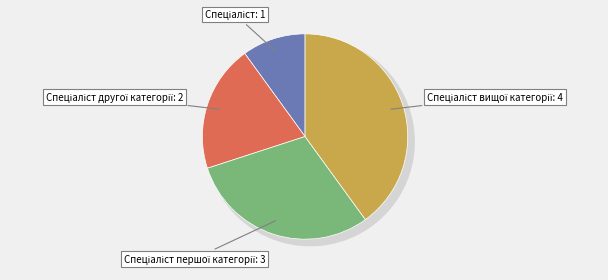

To the nearest percent, what is the difference between the Спеціаліст вищої категорії and Спеціаліст другої категорії slice percentages?

20%